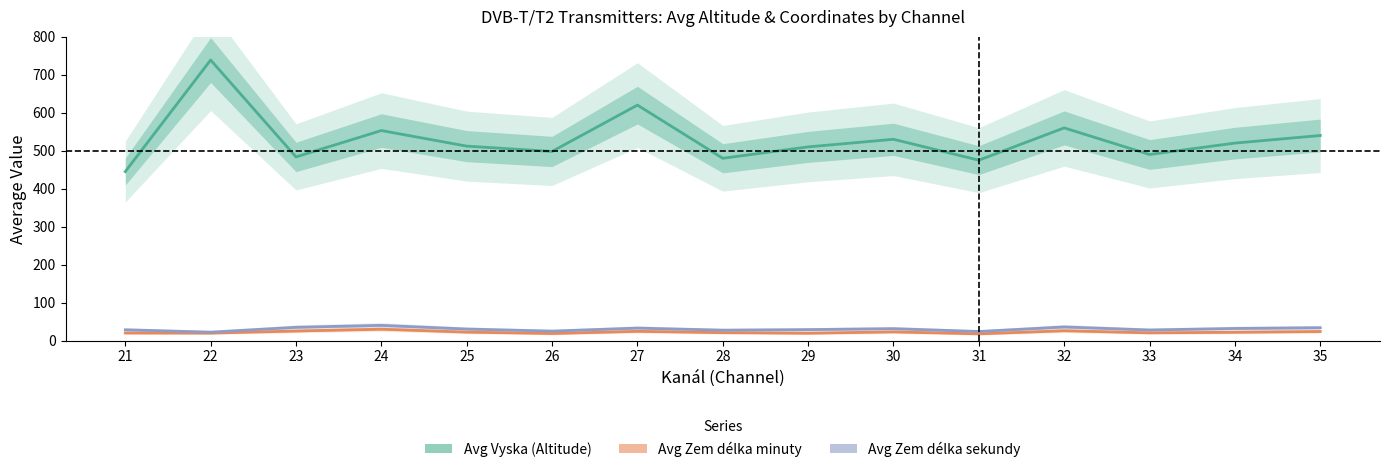

In Avg Vyska, how many points are higher than both neighbors (excluding endpoints)?

5